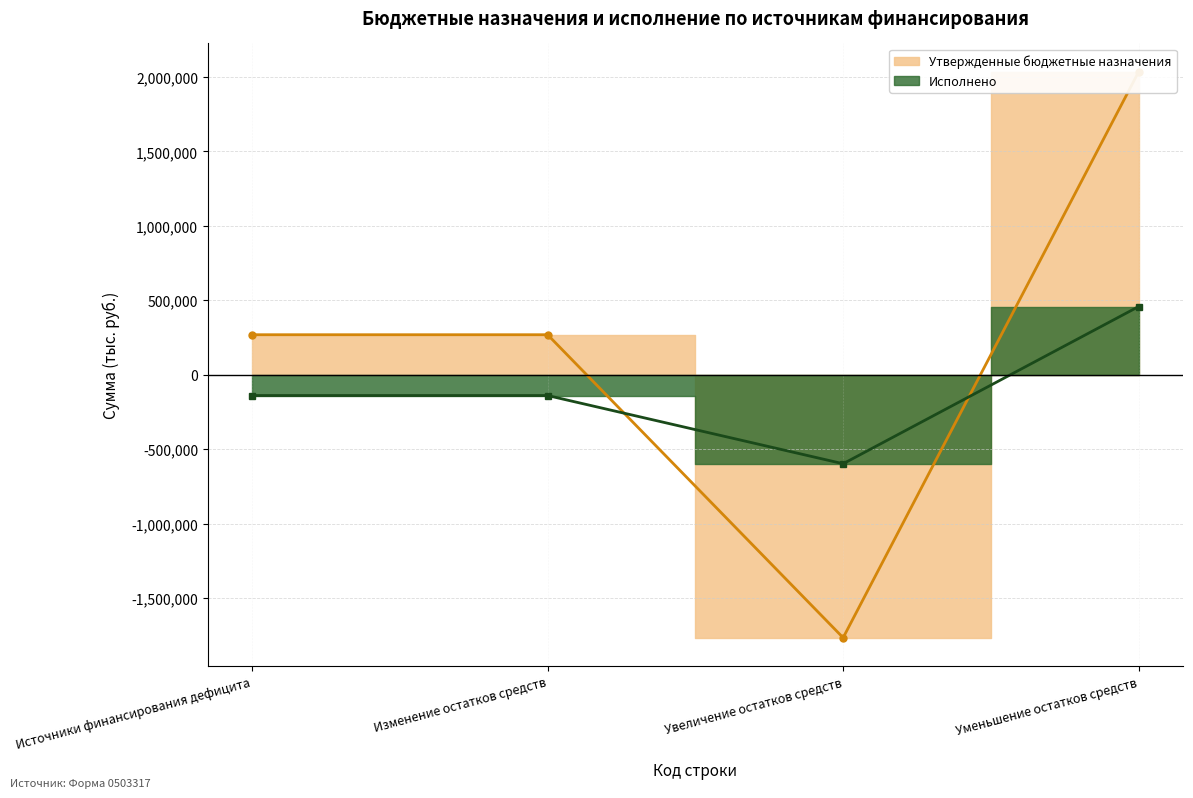

Is it true that Утвержденные бюджетные назначения equals -2302518.5 at Увеличение остатков средств?

False